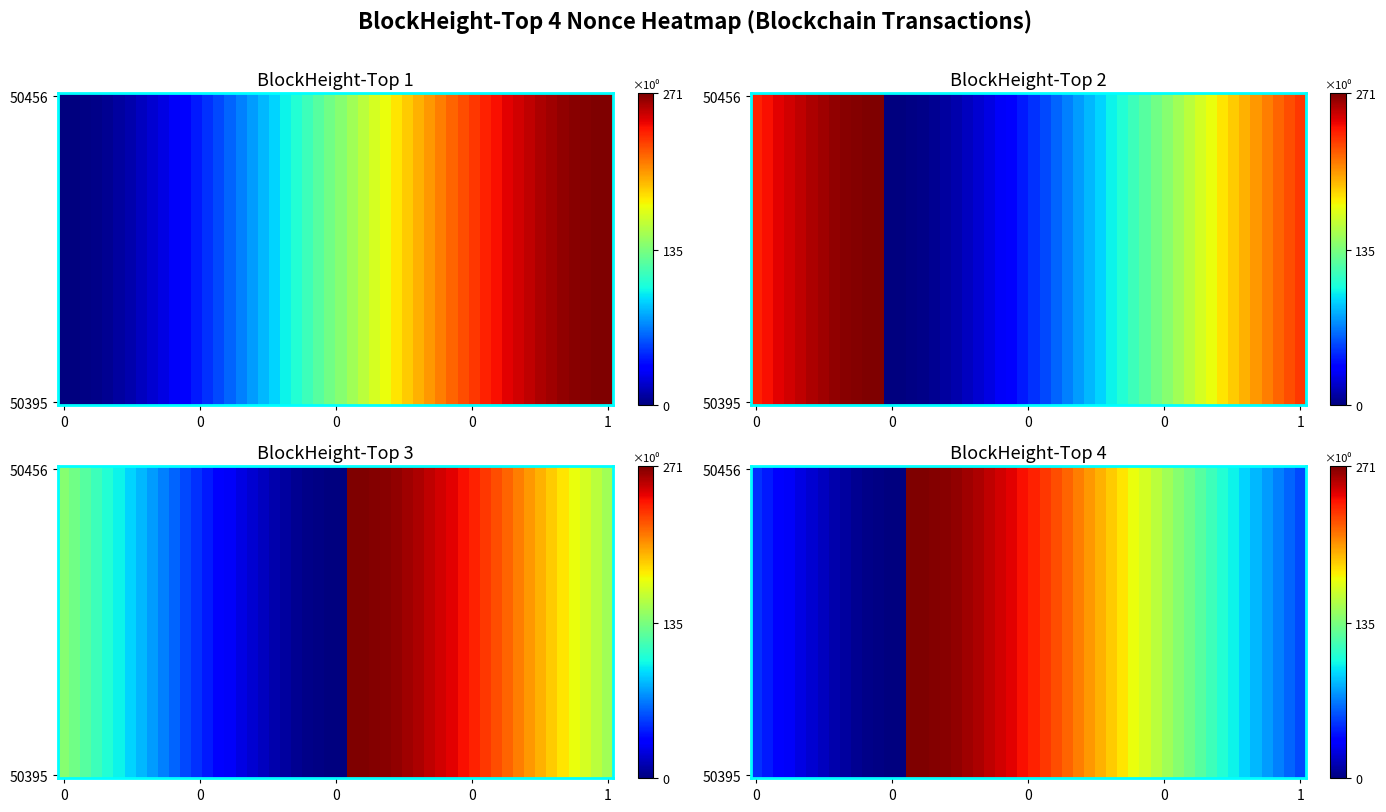

True or false: 50395 has a value of 127 at 0.

False